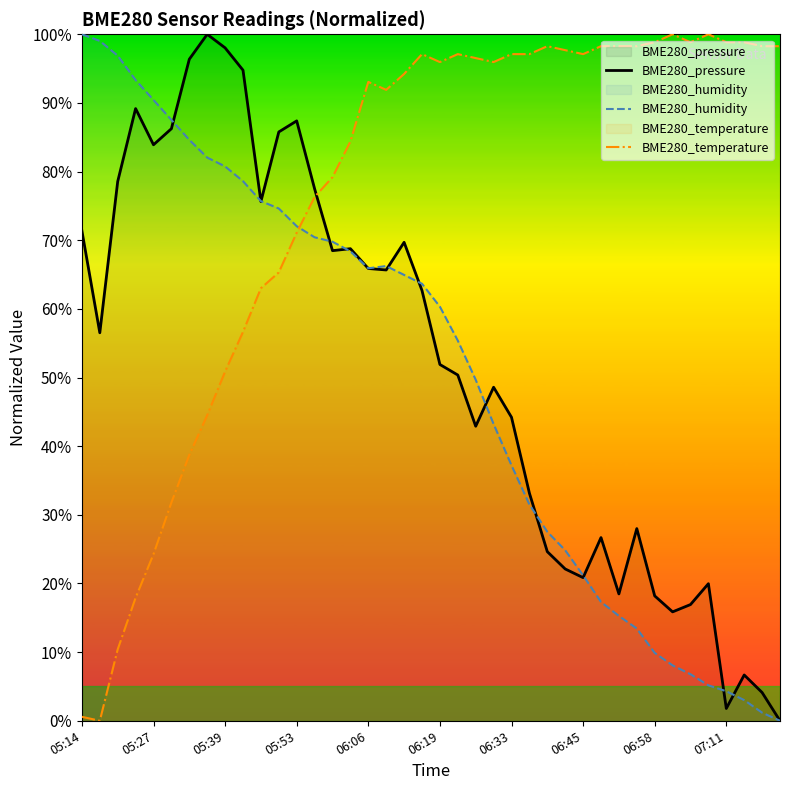

True or false: BME280_temperature has a value of 71.1 at 05:53.

True